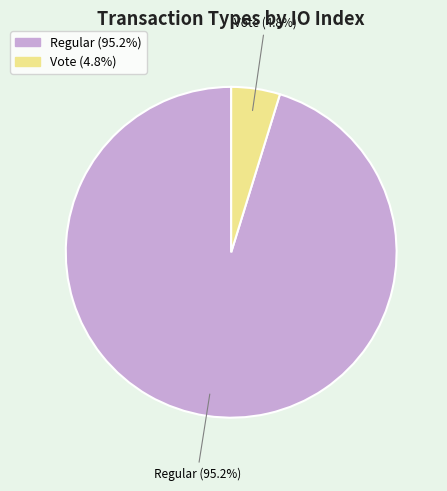

Between Regular (95.2%) and Vote (4.8%), which is larger?

Regular (95.2%)